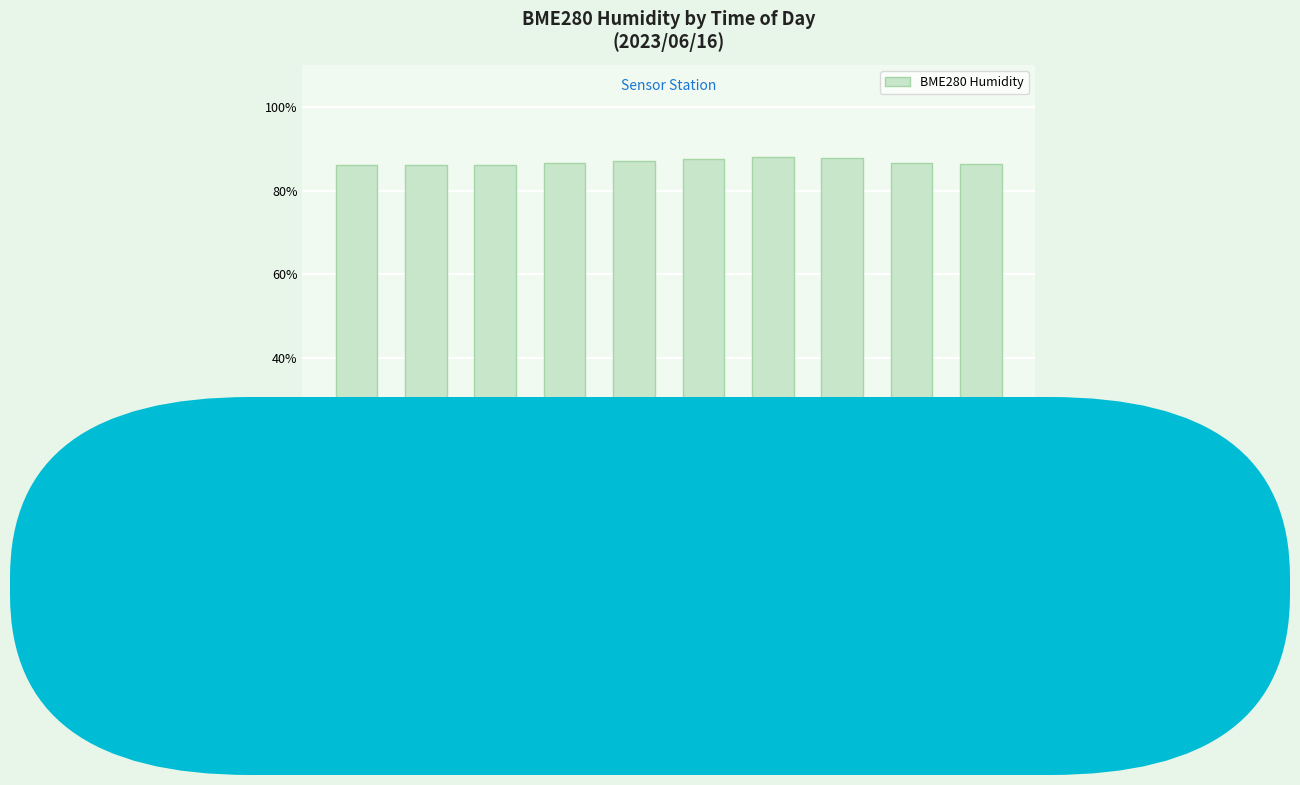

The chart shows a value of 20.6 at 00:07. True or false?

False